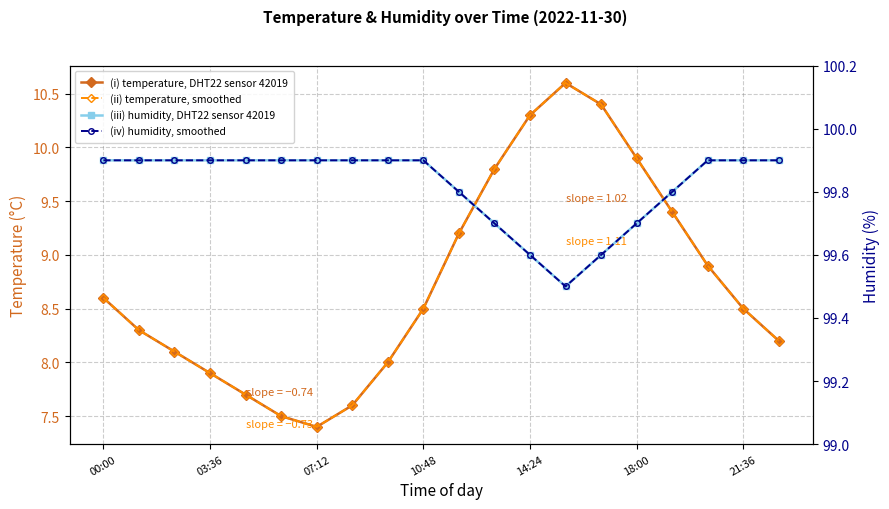

What is the value of the (iii) humidity, DHT22 sensor 42019 point at the 7th from the left?

99.9